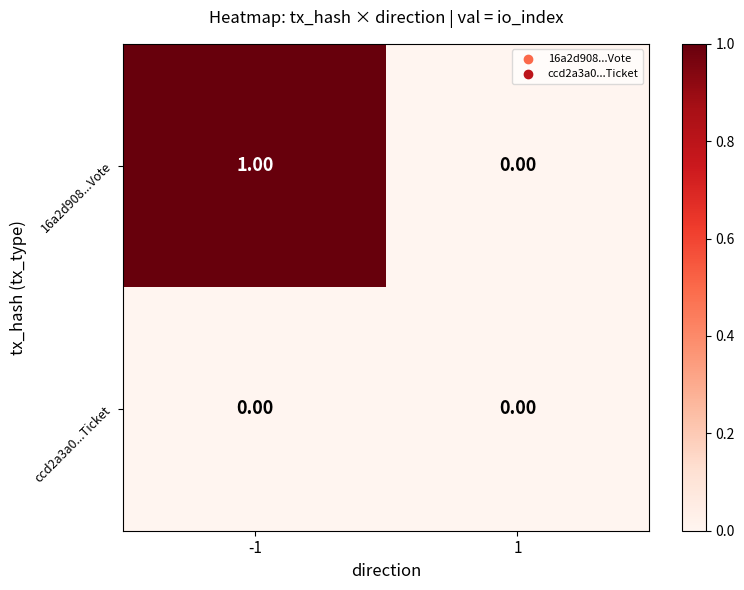

Which series has the largest total across all categories?

16a2d908...Vote